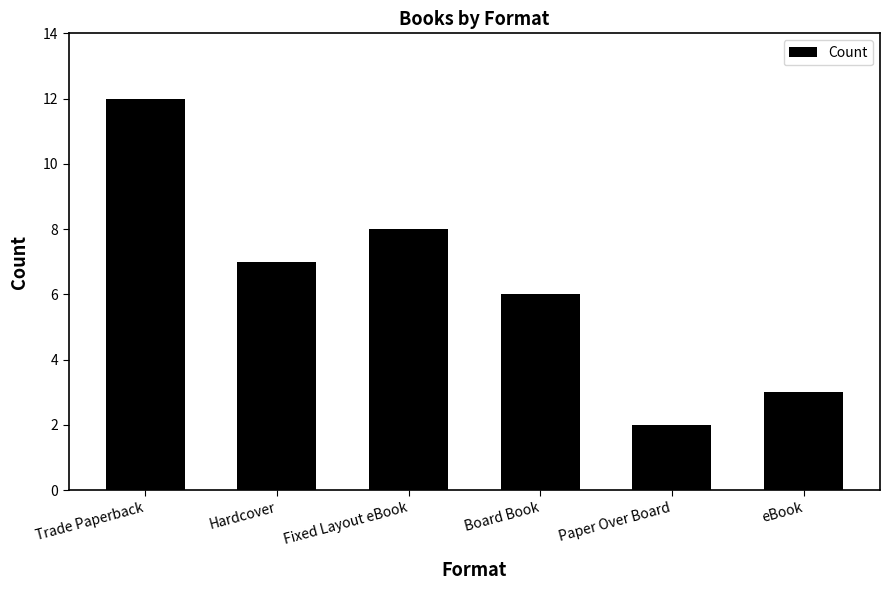

How many bars are there in total?

6